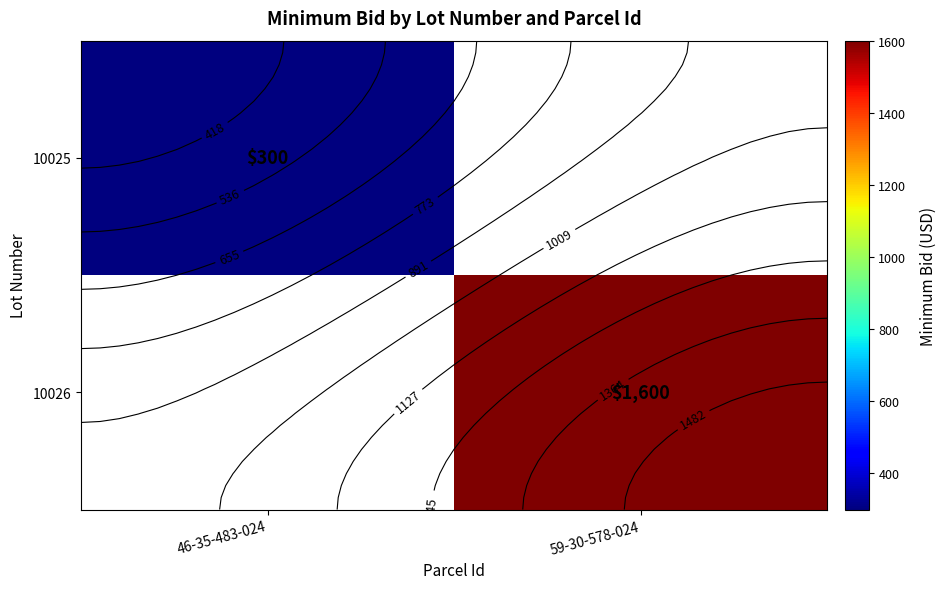

How many values in 10026 are above zero?

1